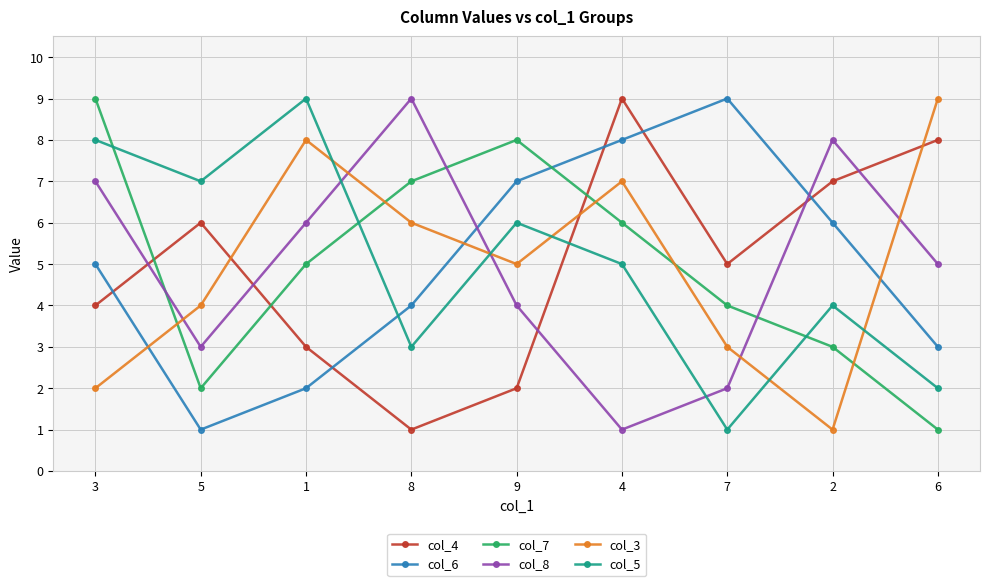

How many intersections are there between col_7 and col_4?

3